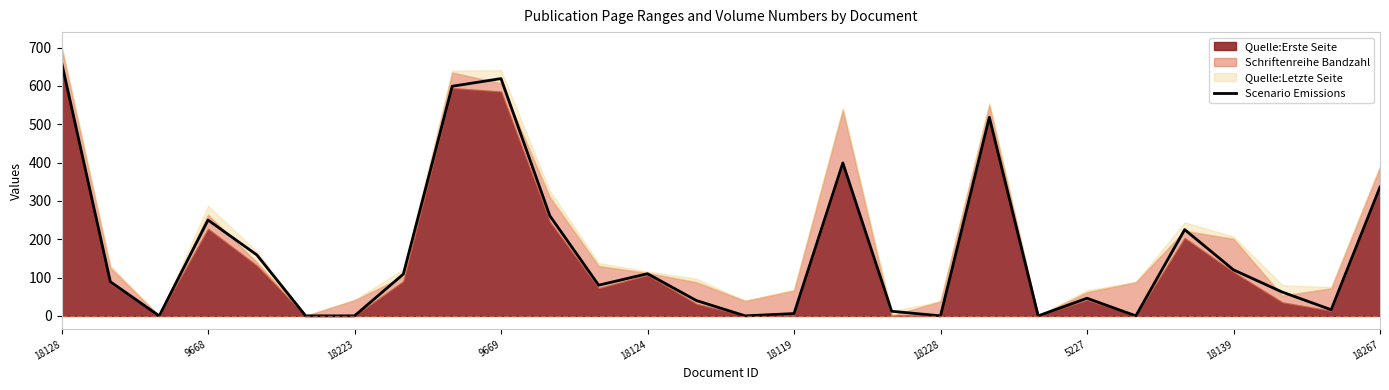

Where is the data nearest to the value 331?

18267